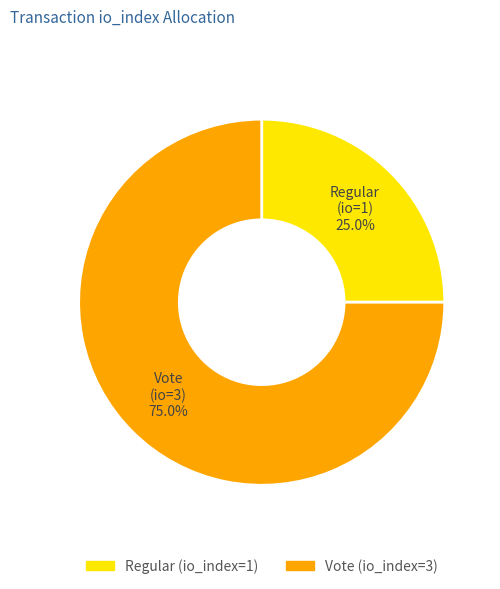

The Vote (io_index=3) slice represents 66% of the pie. True or false?

False